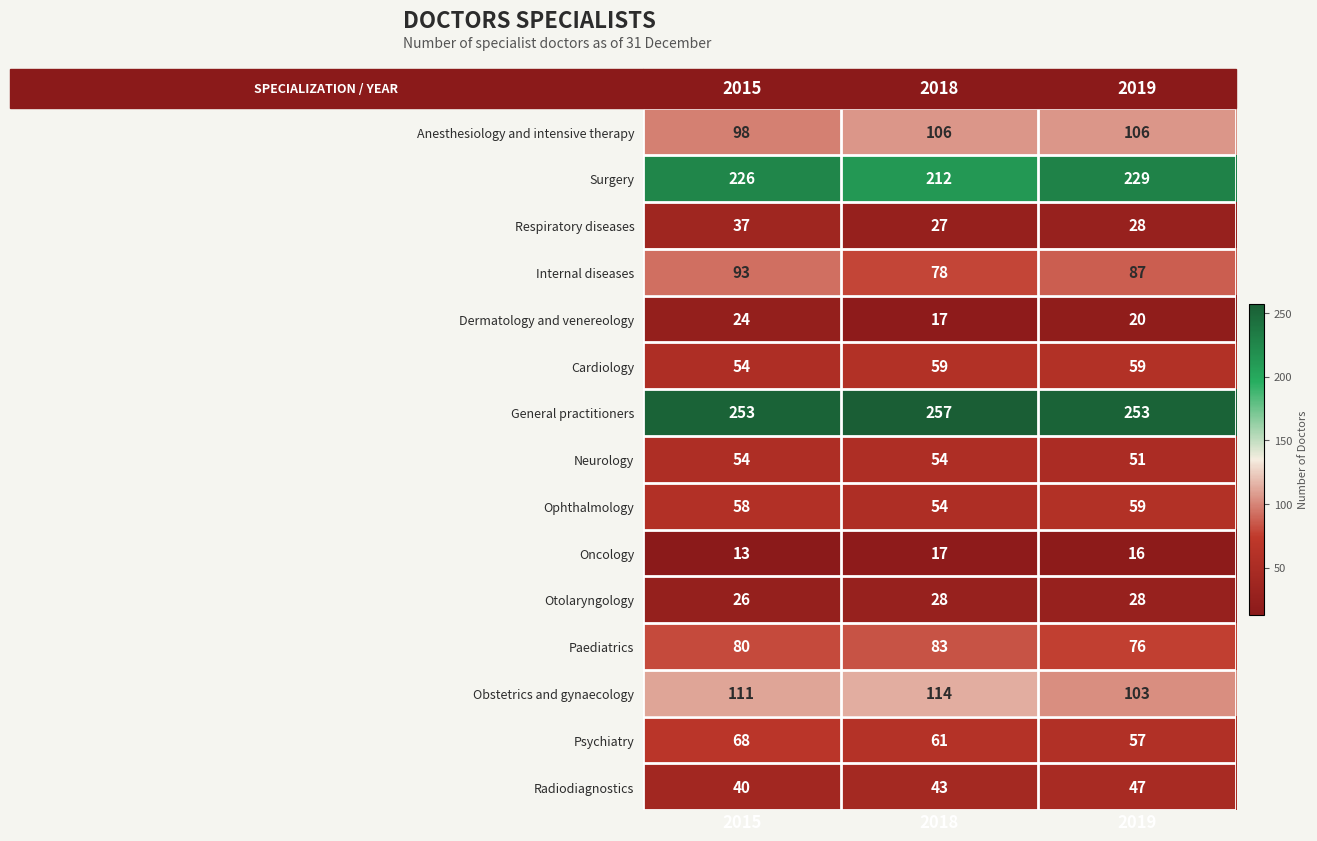

Where is Otolaryngology nearest to the value 27?

2015